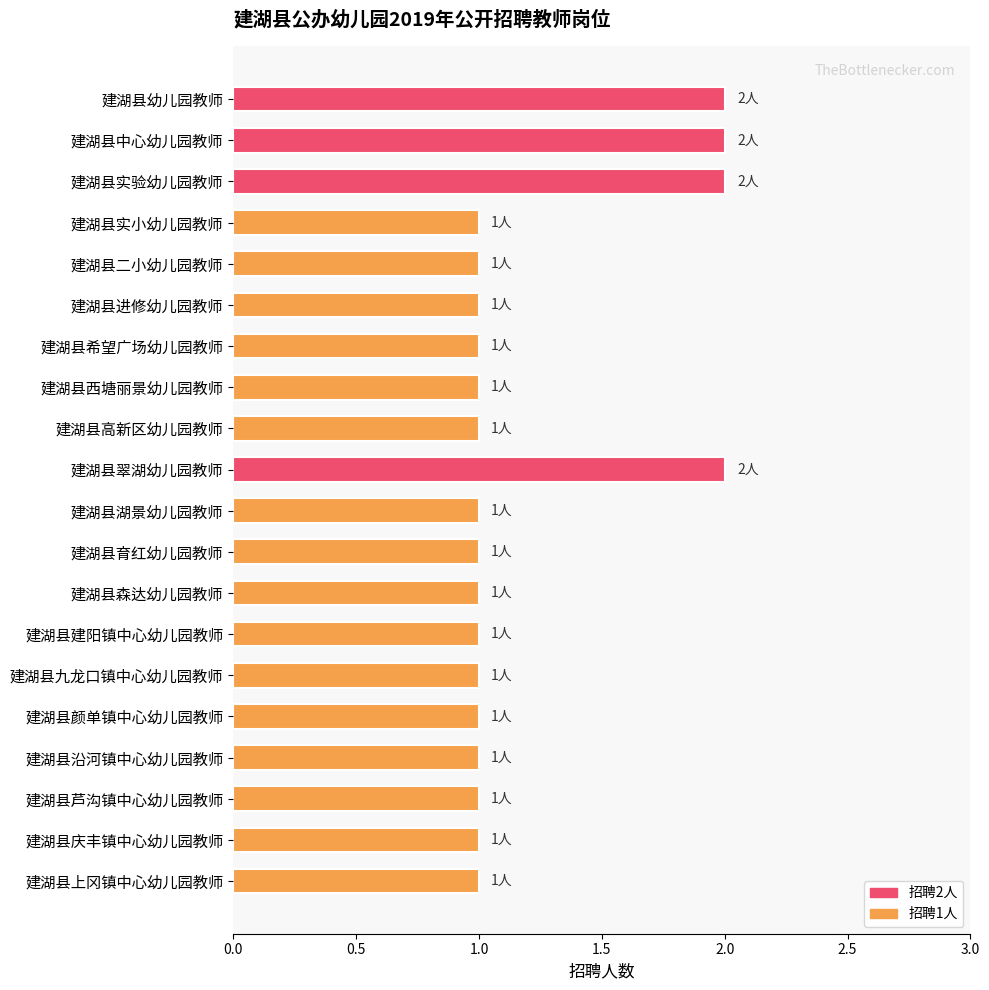

Reading top to bottom, what are all the values shown in this chart?

2	2	2	1	1	1	1	1	1	2	1	1	1	1	1	1	1	1	1	1